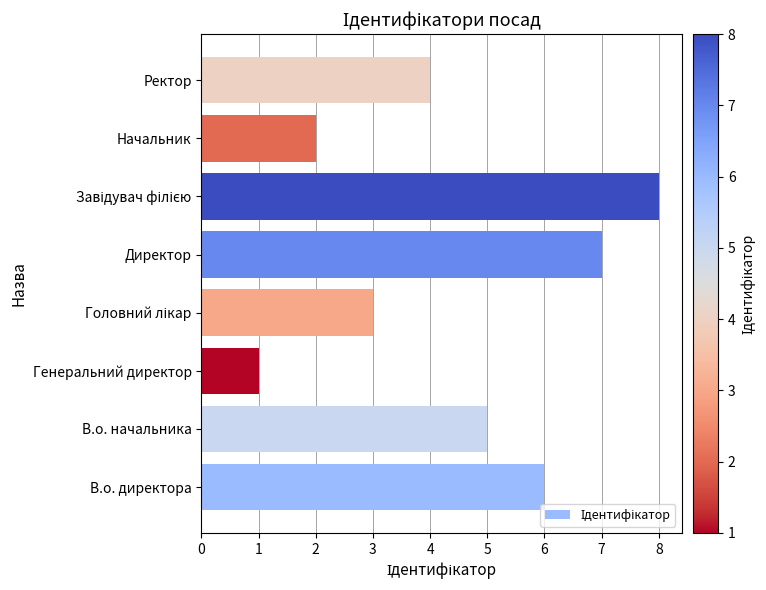

Reading top to bottom, what are all the values shown in this chart?

4	2	8	7	3	1	5	6